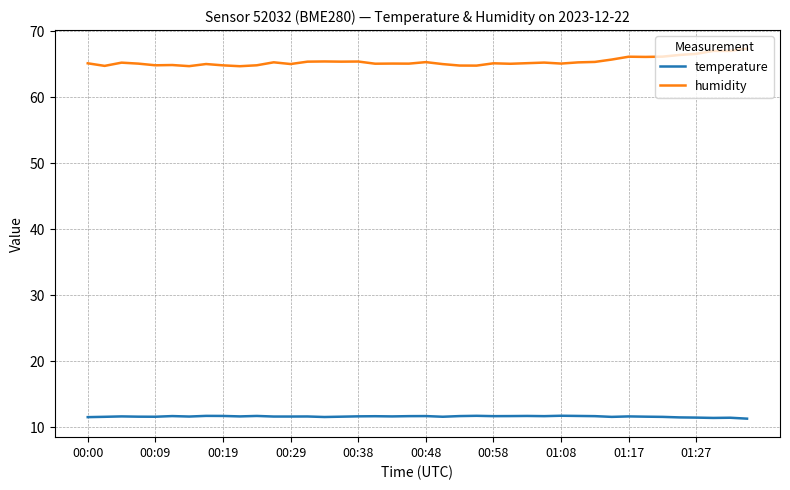

True or false: humidity and temperature cross at least once.

False